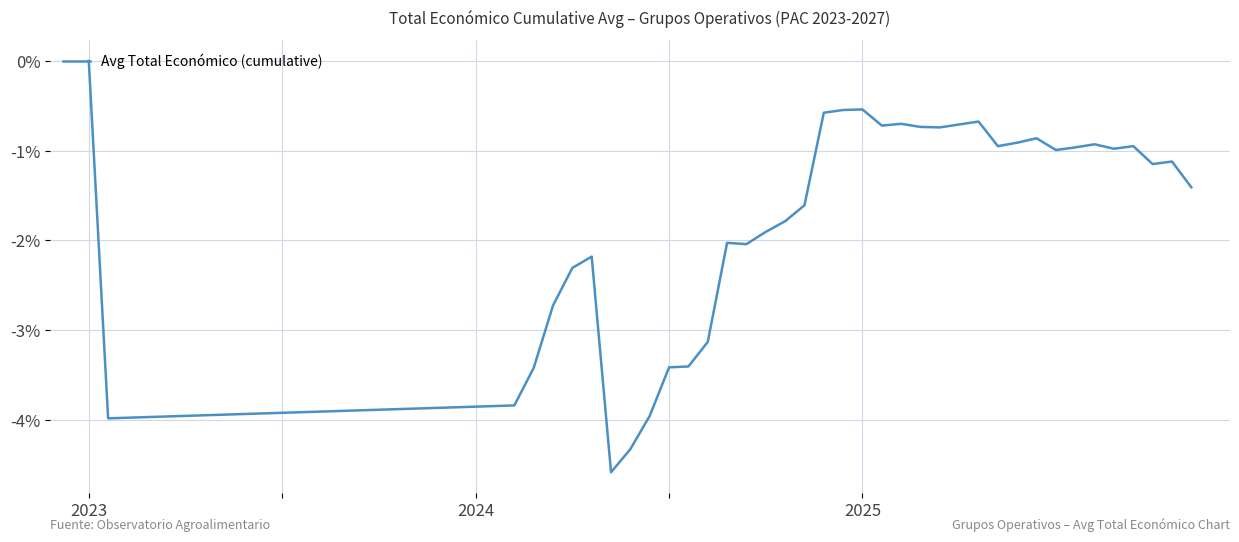

What is the difference between the maximum and minimum values?

4.6